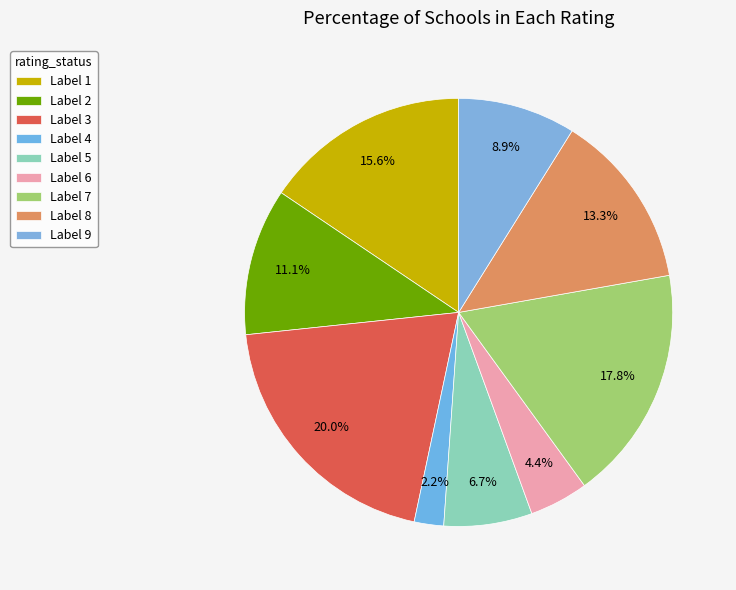

Rank the categories by value from highest to lowest.

3, 7, 1, 8, 2, 9, 5, 6, 4